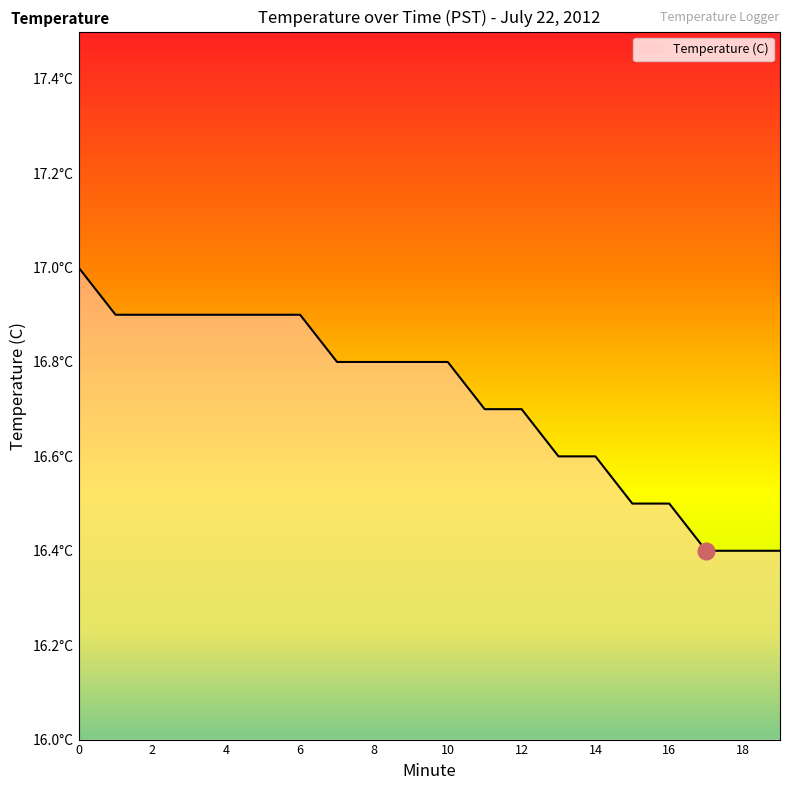

Does the chart display data point markers on the line(s)?

No